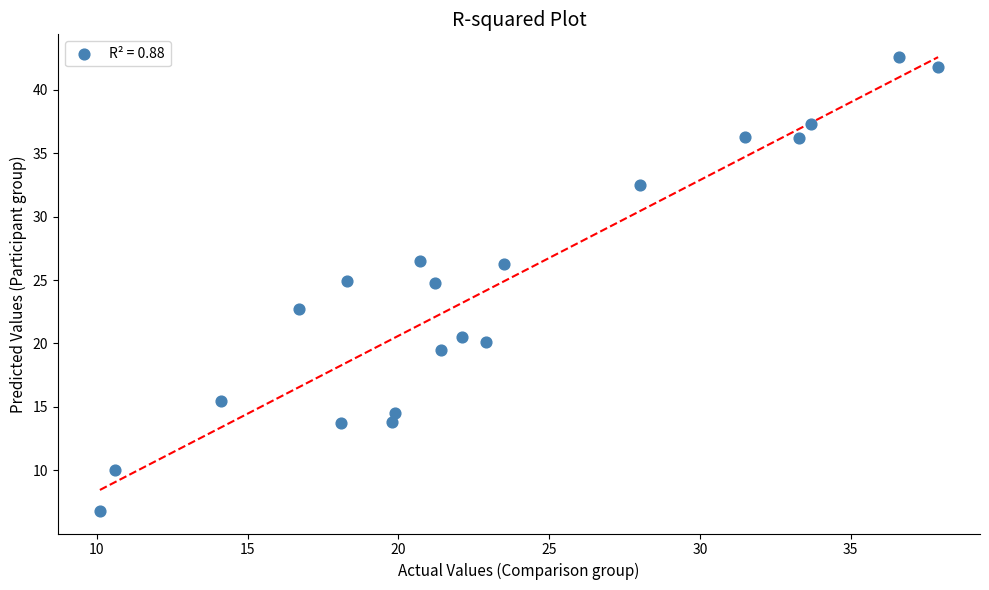

What is the range of X values (max minus min)?

27.8